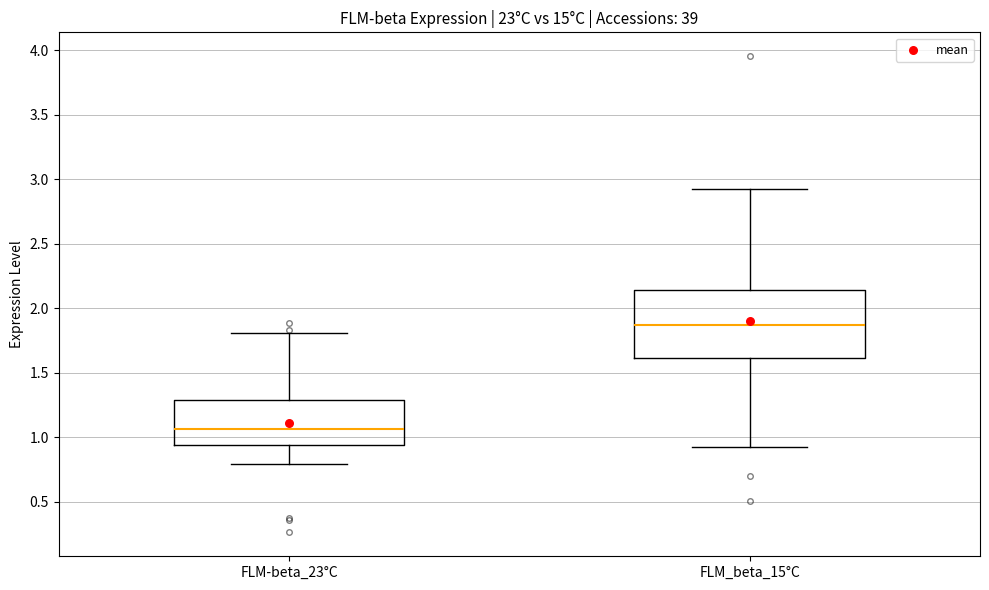

Where is the lower edge of the box for FLM_beta_15°C on the y-axis? The values are not printed on the chart, so give them approximately, as read against the axis.

1.60